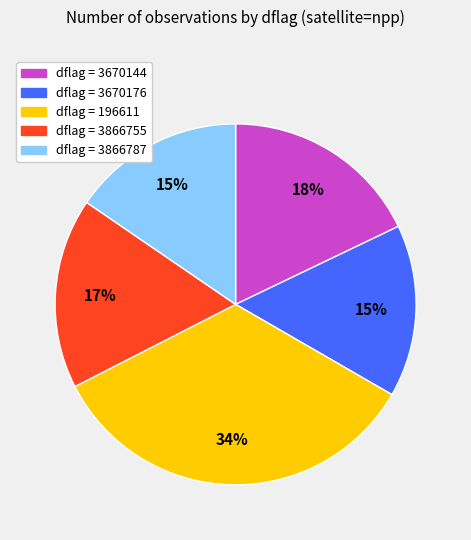

Does any single category account for the majority?

No